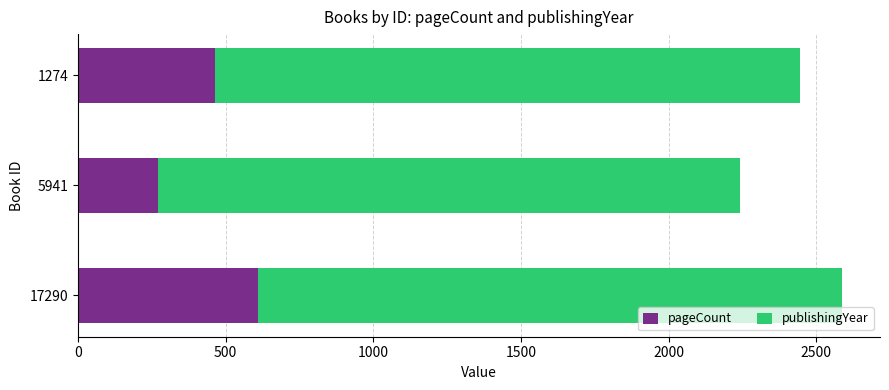

What is the sum of all pageCount values?

1342